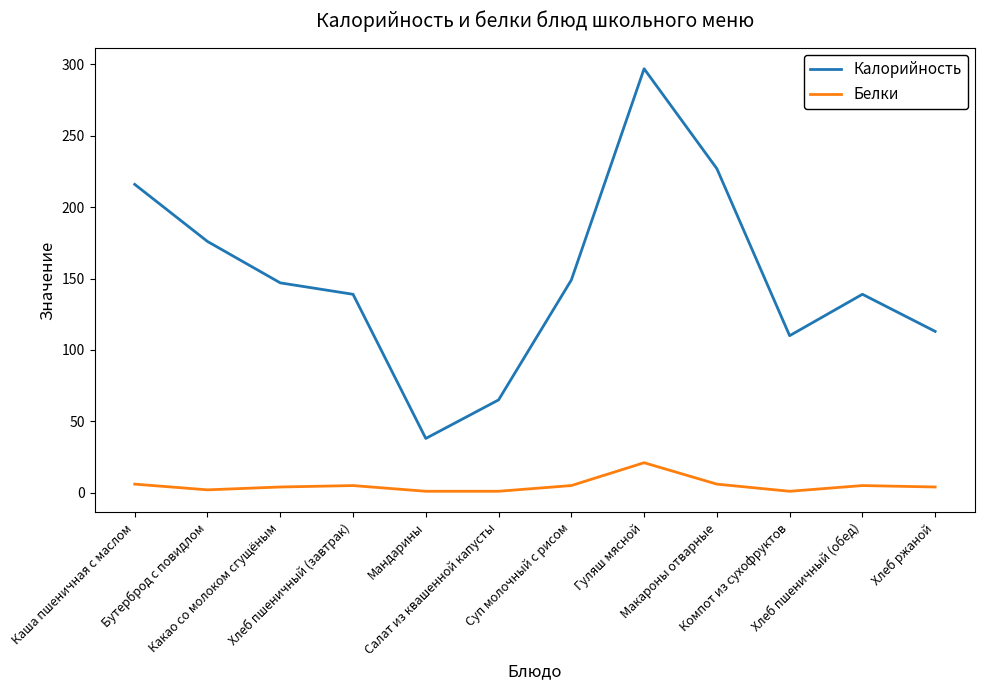

True or false: Калорийность has a value of 147 at Какао со молоком сгущёным.

True